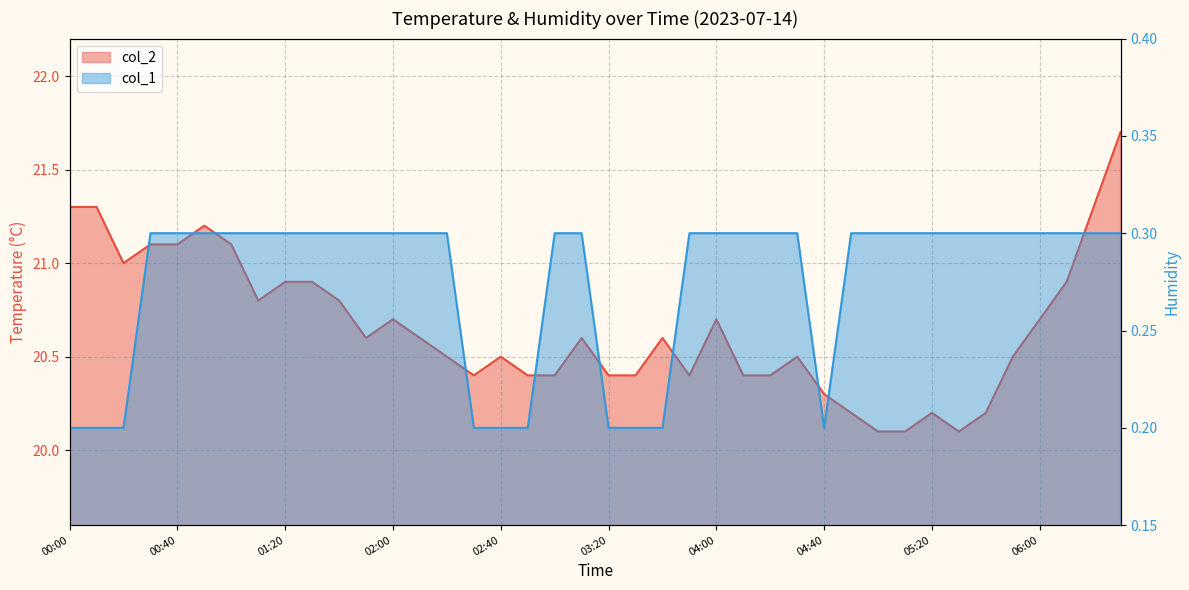

Reading left to right, what are all the values shown in this chart?

col_2: 00:00=21.3	00:10=21.3	00:20=21.0	00:30=21.1	00:40=21.1	00:50=21.2	01:00=21.1	01:10=20.8	01:20=20.9	01:30=20.9	01:40=20.8	01:50=20.6	02:00=20.7	02:10=20.6	02:20=20.5	02:30=20.4	02:40=20.5	02:50=20.4	03:00=20.4	03:10=20.6	03:20=20.4	03:30=20.4	03:40=20.6	03:50=20.4	04:00=20.7	04:10=20.4	04:20=20.4	04:30=20.5	04:40=20.3	04:50=20.2	05:00=20.1	05:10=20.1	05:20=20.2	05:30=20.1	05:40=20.2	05:50=20.5	06:00=20.7	06:10=20.9	06:20=21.3	06:30=21.7
col_1: 00:00=0.2	00:10=0.2	00:20=0.2	00:30=0.3	00:40=0.3	00:50=0.3	01:00=0.3	01:10=0.3	01:20=0.3	01:30=0.3	01:40=0.3	01:50=0.3	02:00=0.3	02:10=0.3	02:20=0.3	02:30=0.2	02:40=0.2	02:50=0.2	03:00=0.3	03:10=0.3	03:20=0.2	03:30=0.2	03:40=0.2	03:50=0.3	04:00=0.3	04:10=0.3	04:20=0.3	04:30=0.3	04:40=0.2	04:50=0.3	05:00=0.3	05:10=0.3	05:20=0.3	05:30=0.3	05:40=0.3	05:50=0.3	06:00=0.3	06:10=0.3	06:20=0.3	06:30=0.3